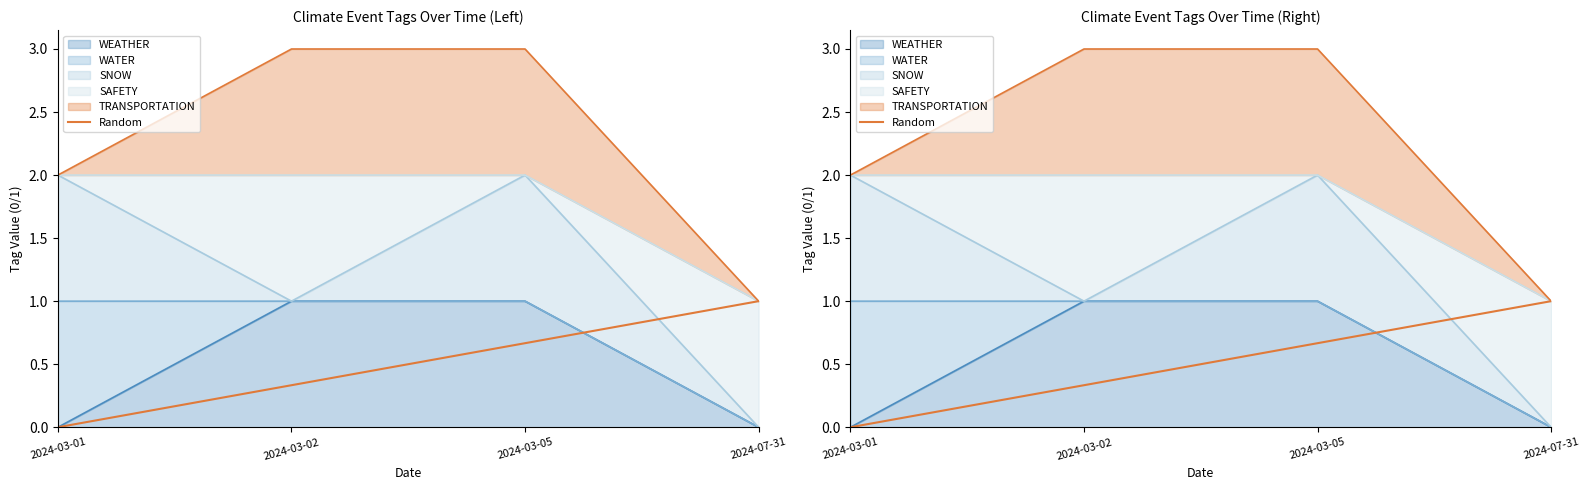

How many data points does each series have?

4